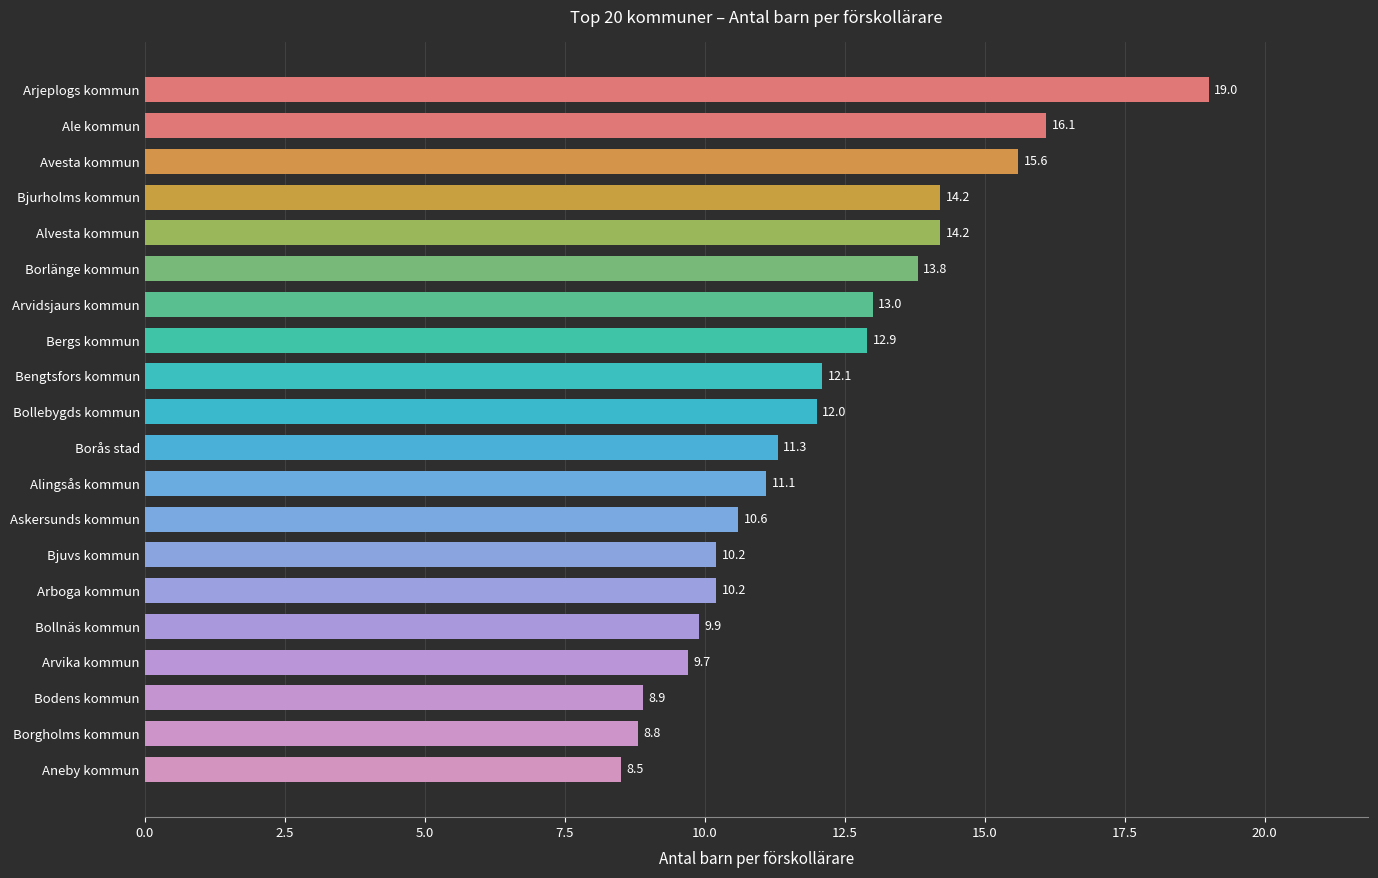

How many series are shown in this chart?

1